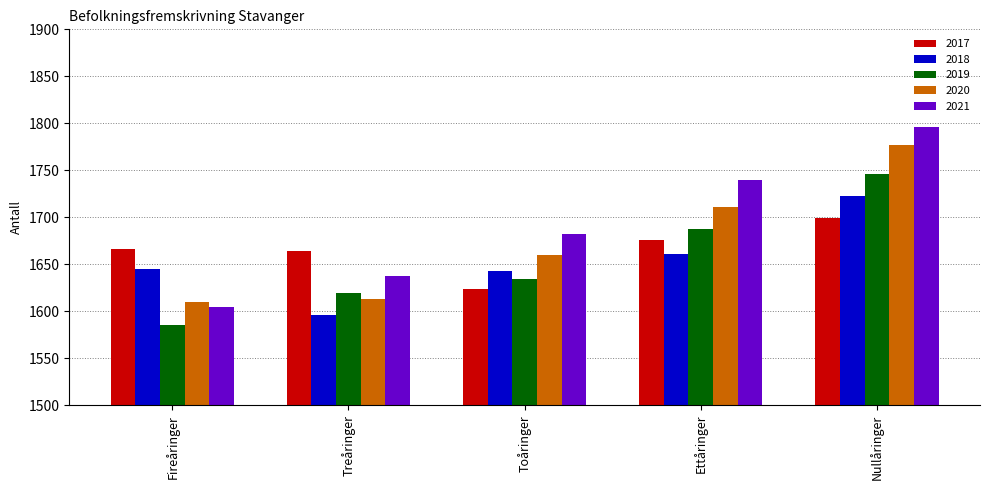

What is the label of the 5th bar from the left?

Nullåringer